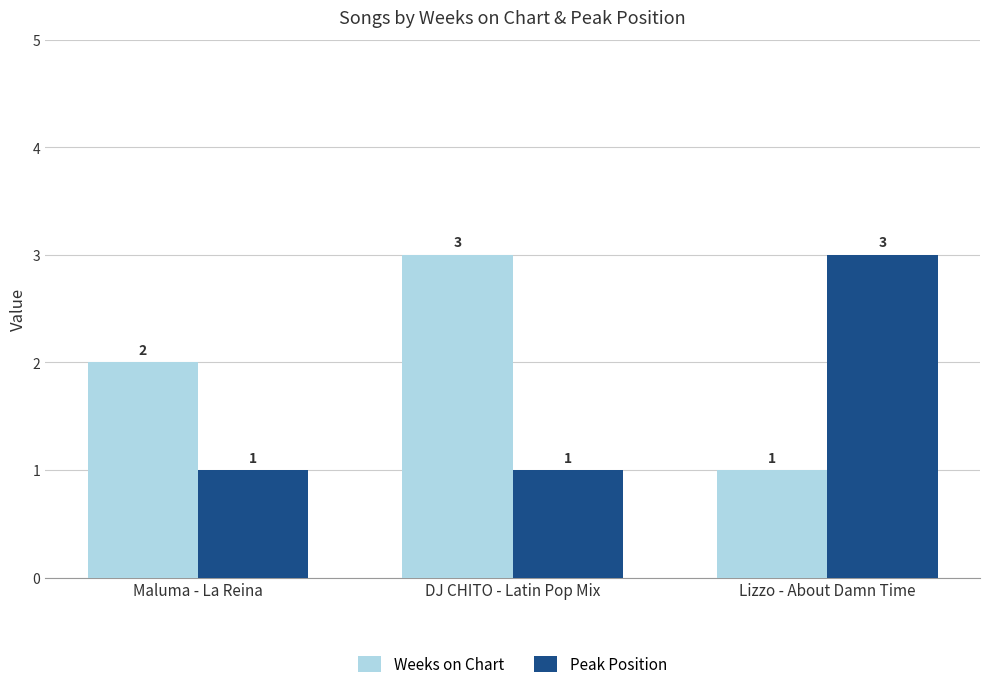

At which label is Weeks on Chart closest to 2?

Maluma - La Reina